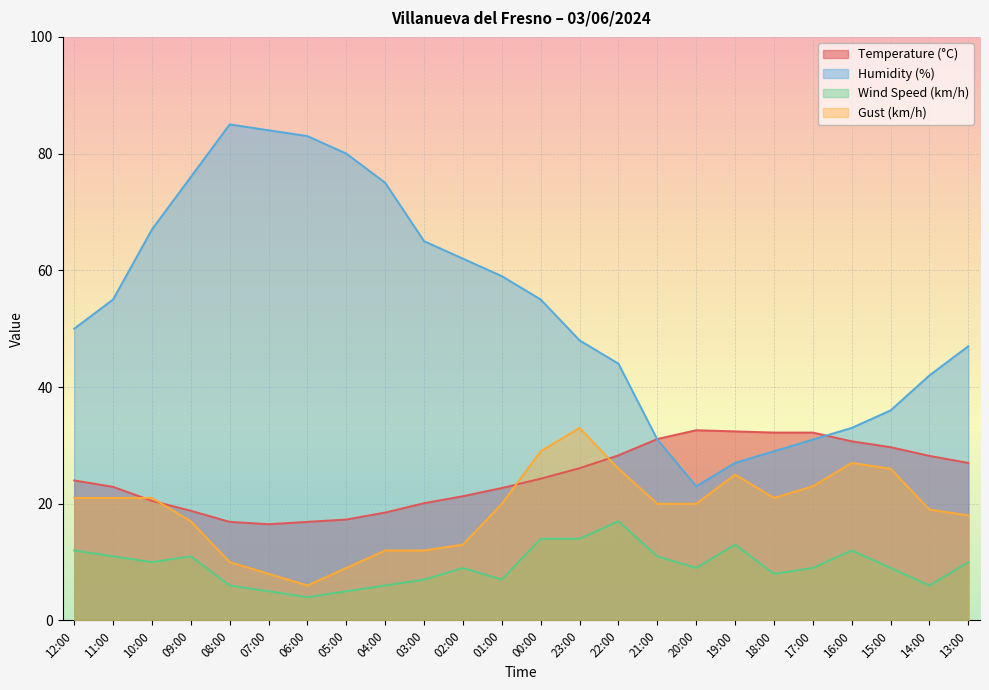

List the labels in order of Humidity (%) value, smallest first.

20:00, 19:00, 18:00, 21:00, 17:00, 16:00, 15:00, 14:00, 22:00, 13:00, 23:00, 12:00, 11:00, 00:00, 01:00, 02:00, 03:00, 10:00, 04:00, 09:00, 05:00, 06:00, 07:00, 08:00